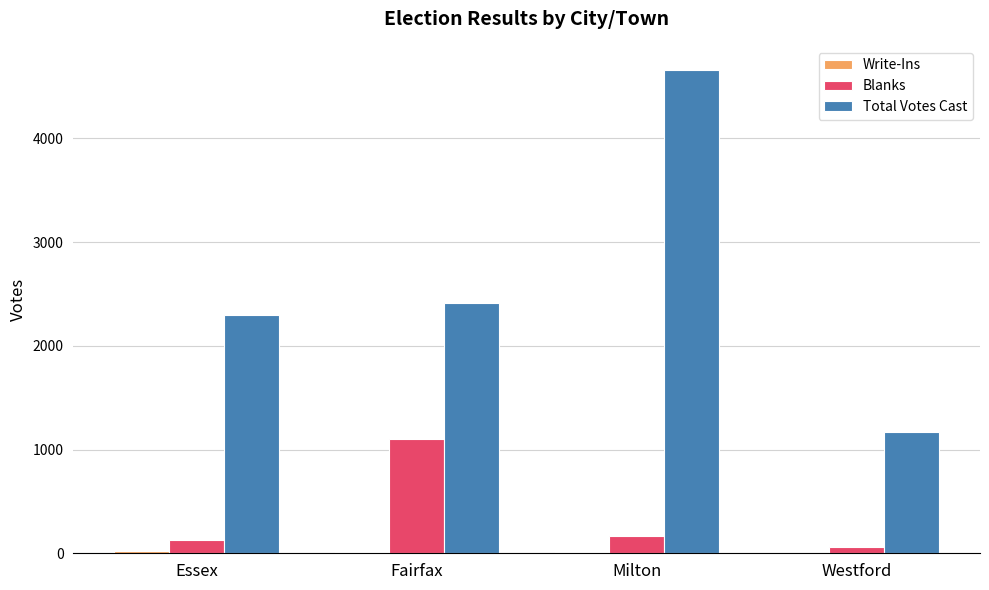

Is the value of Total Votes Cast at Essex greater than the value of Blanks at Fairfax?

Yes